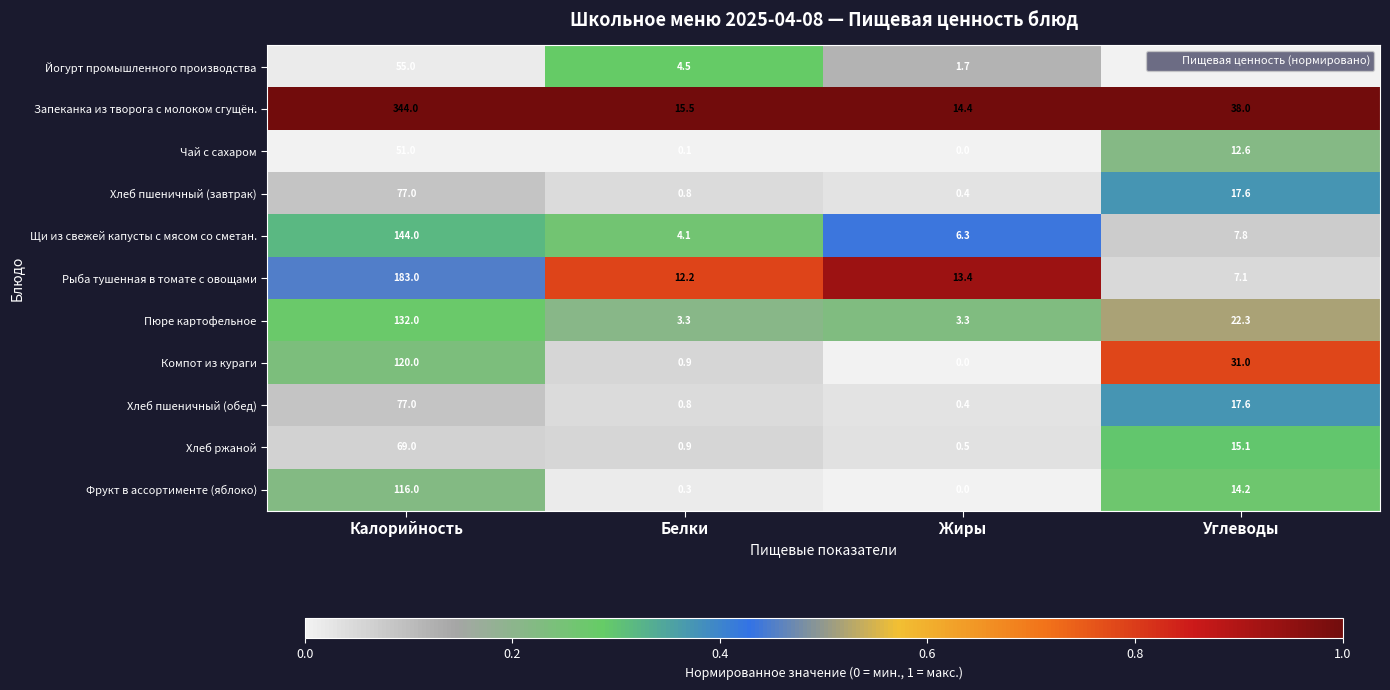

What is the average value of the Хлеб ржаной series?

21.4